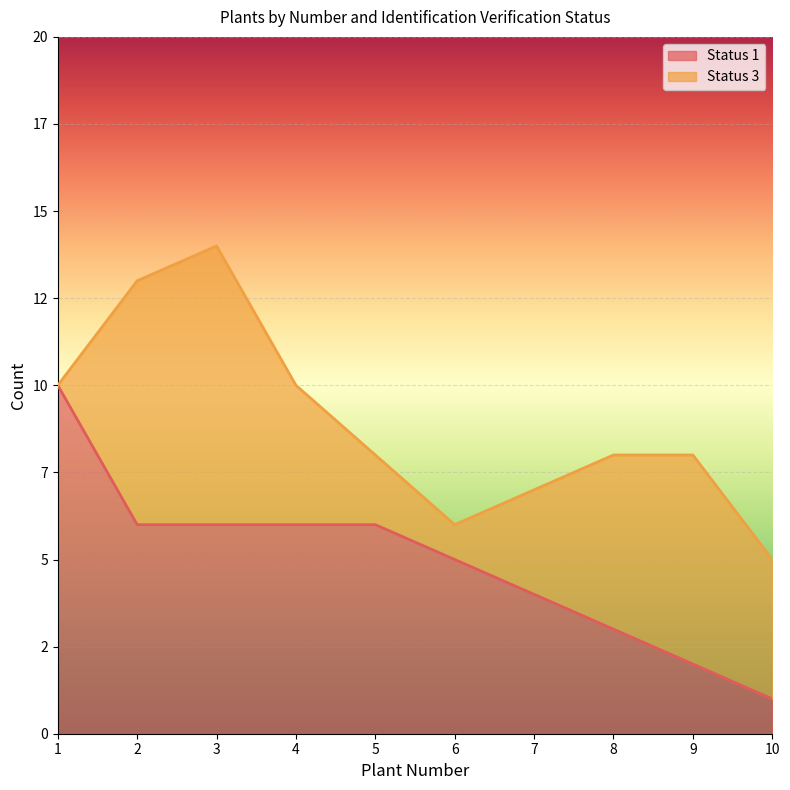

Reading left to right, extract all data points from this chart.

1=10	2=6	3=6	4=6	5=6	6=5	7=4	8=3	9=2	10=1